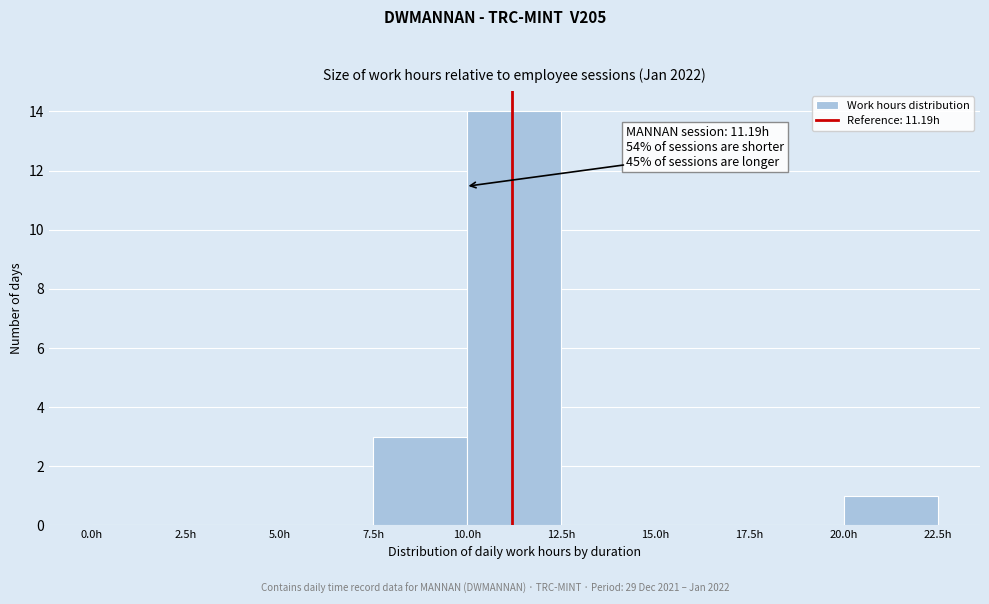

Over which range of the x-axis is the bar tallest?

10.0 to 12.5